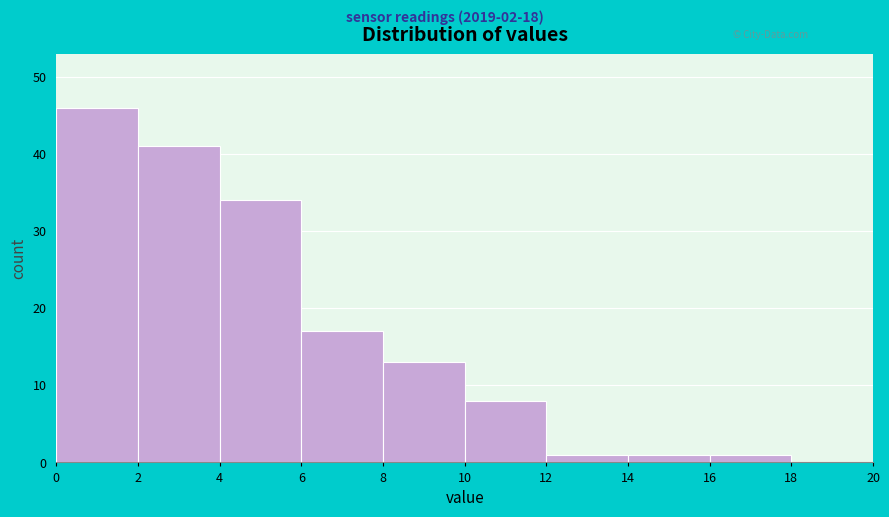

Reading left to right, list every bar in this chart as the range it spans on the x-axis followed by its height. The values are not printed on the chart, so give them approximately, as read against the axis.

0 to 2: 46
2 to 4: 41
4 to 6: 34
6 to 8: 17
8 to 10: 13
10 to 12: 8
12 to 14: 1
14 to 16: 1
16 to 18: 1
18 to 20: 0